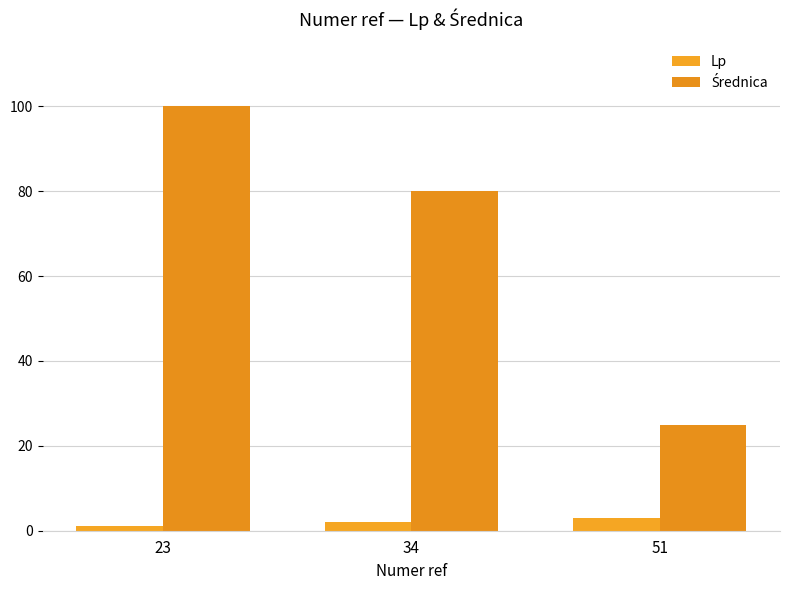

How many distinct data groups are displayed?

2